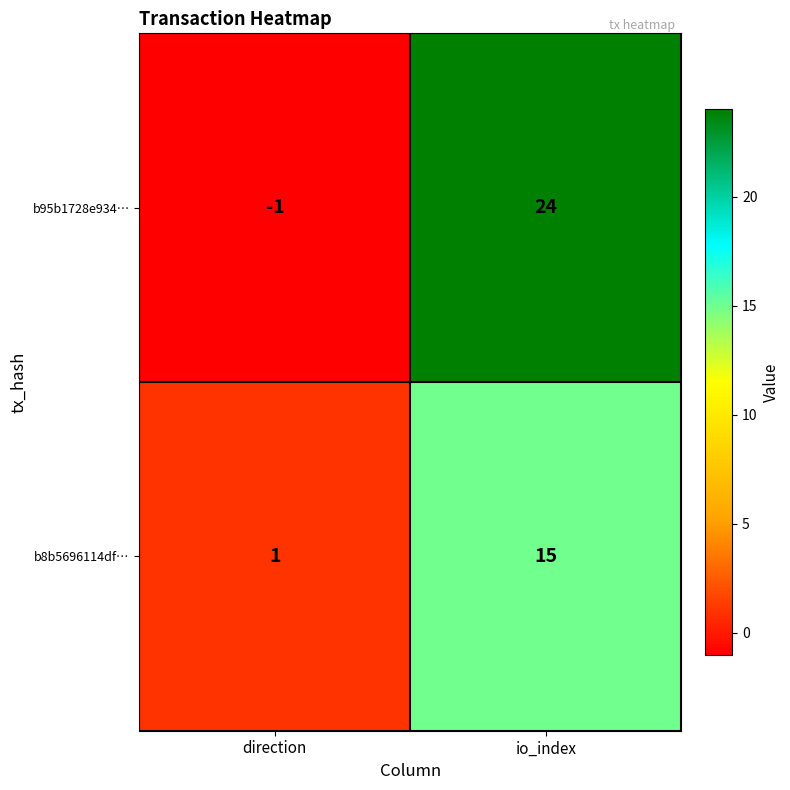

Which category has the lowest value in the b95b1728e934… series?

direction